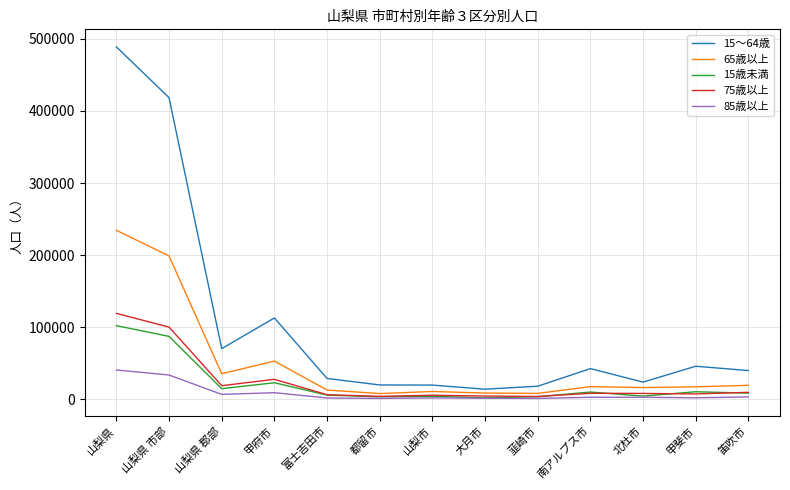

True or false: 15～64歳 and 15歳未満 cross at least once.

False